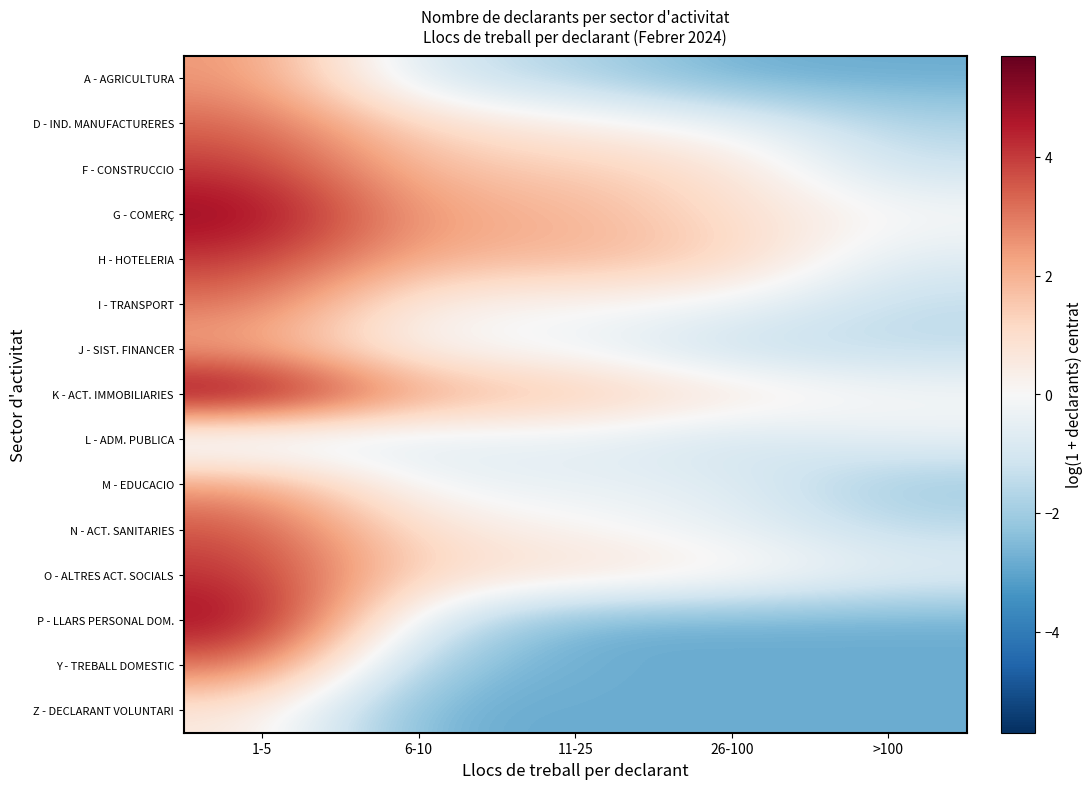

Which label corresponds to the largest value in the chart?

1-5